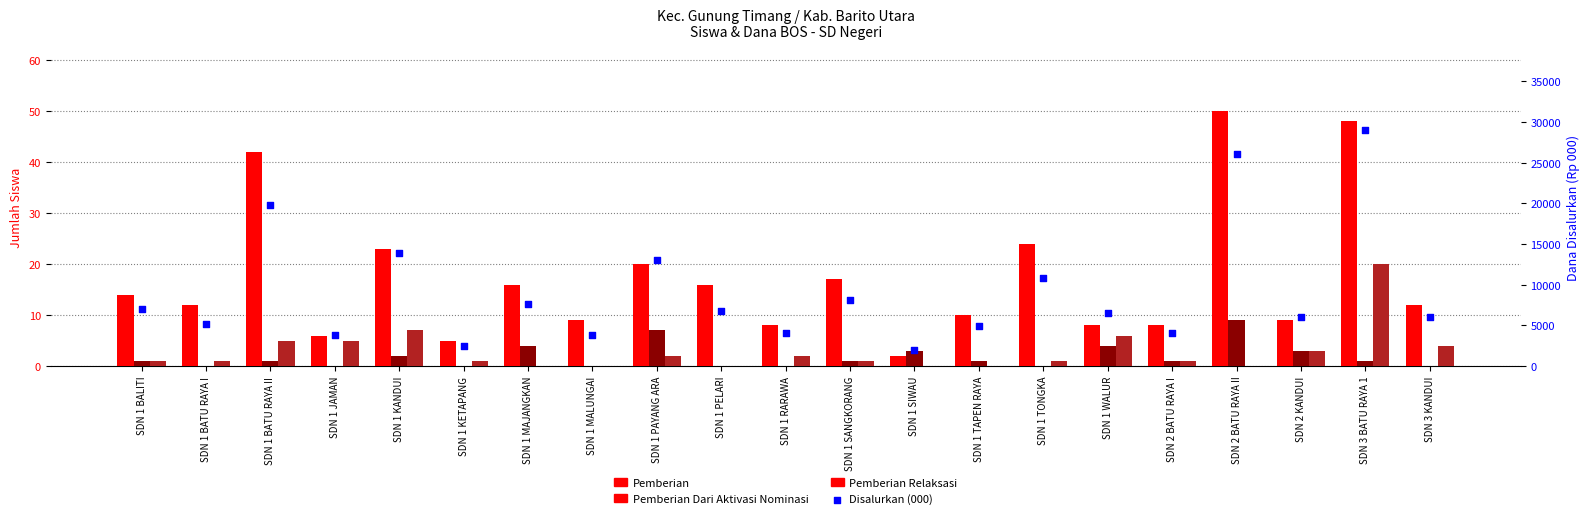

What are all the series names shown in the legend?

Pemberian, Pemberian Dari Aktivasi Nominasi, Pemberian Relaksasi, Disalurkan (000)